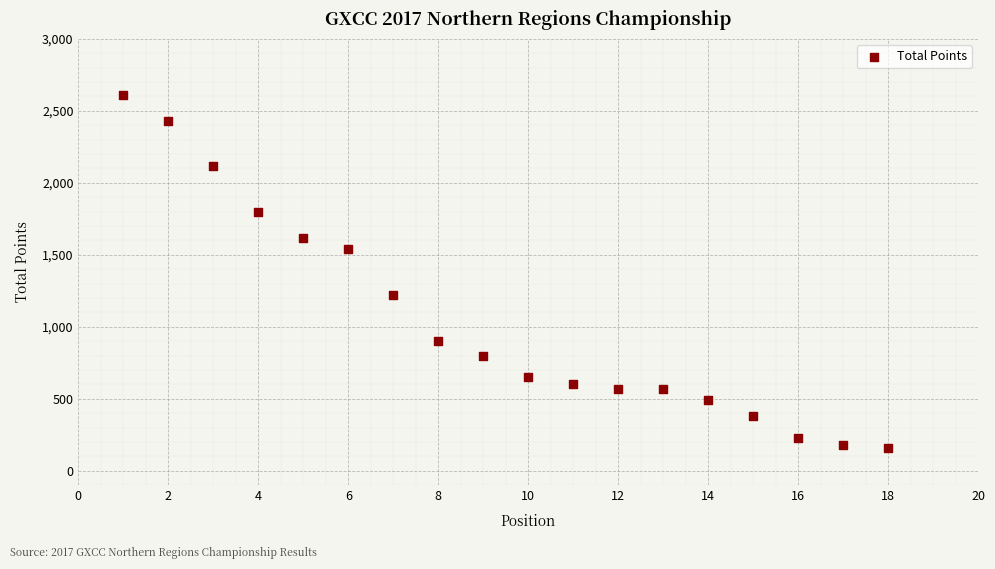

What is the range of Y values (max minus min)?

2450